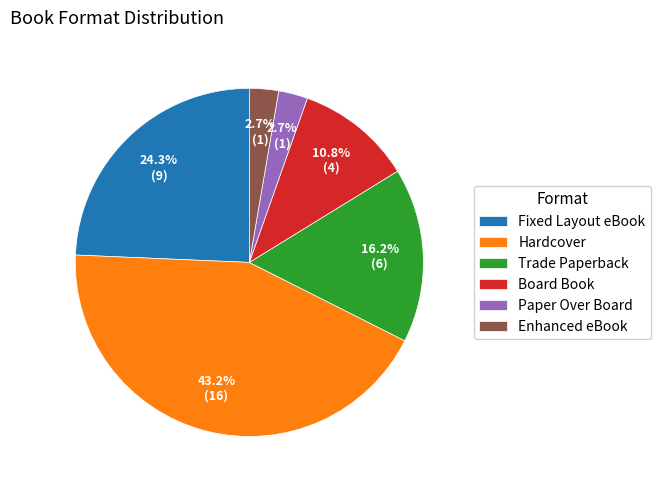

To the nearest percent, what portion does Enhanced eBook represent?

3%